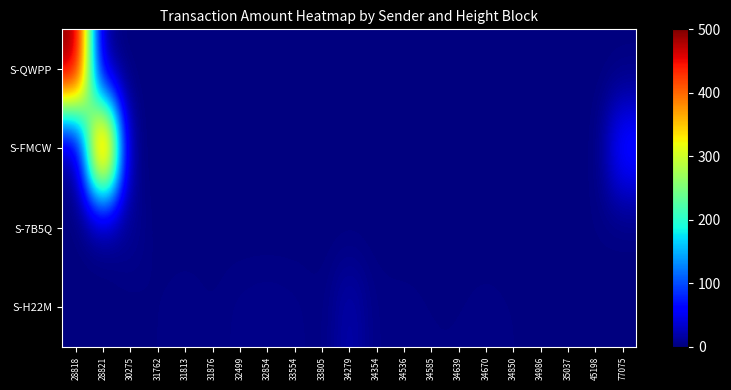

Reading right to left, transcribe all the data shown in this chart.

S-H22M: 77075=0	45198=0	35037=1	34986=1	34850=2	34670=3	34639=2	34585=2	34536=3	34354=3	34279=20	33805=2	33554=5	32854=6	32499=5	31876=2	31813=4	31762=2	30275=0	28821=0	28818=0
S-7B5Q: 77075=0	45198=2	35037=0	34986=0	34850=0	34670=0	34639=0	34585=0	34536=0	34354=0	34279=0	33805=0	33554=0	32854=0	32499=0	31876=0	31813=0	31762=0	30275=10	28821=0	28818=0
S-FMCW: 77075=74	45198=0	35037=0	34986=0	34850=0	34670=0	34639=0	34585=0	34536=0	34354=0	34279=0	33805=0	33554=0	32854=0	32499=0	31876=0	31813=0	31762=0	30275=0	28821=499	28818=0
S-QWPP: 77075=0	45198=0	35037=0	34986=0	34850=0	34670=0	34639=0	34585=0	34536=0	34354=0	34279=0	33805=0	33554=0	32854=0	32499=0	31876=0	31813=0	31762=0	30275=0	28821=0	28818=500